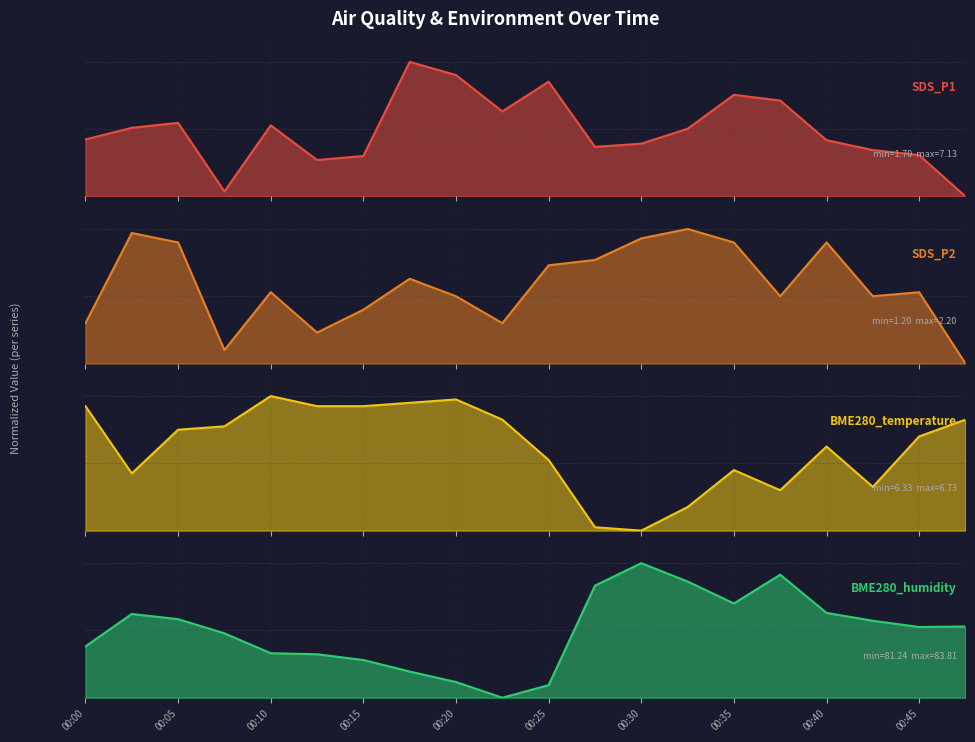

Which series has the widest spread of values?

SDS_P1